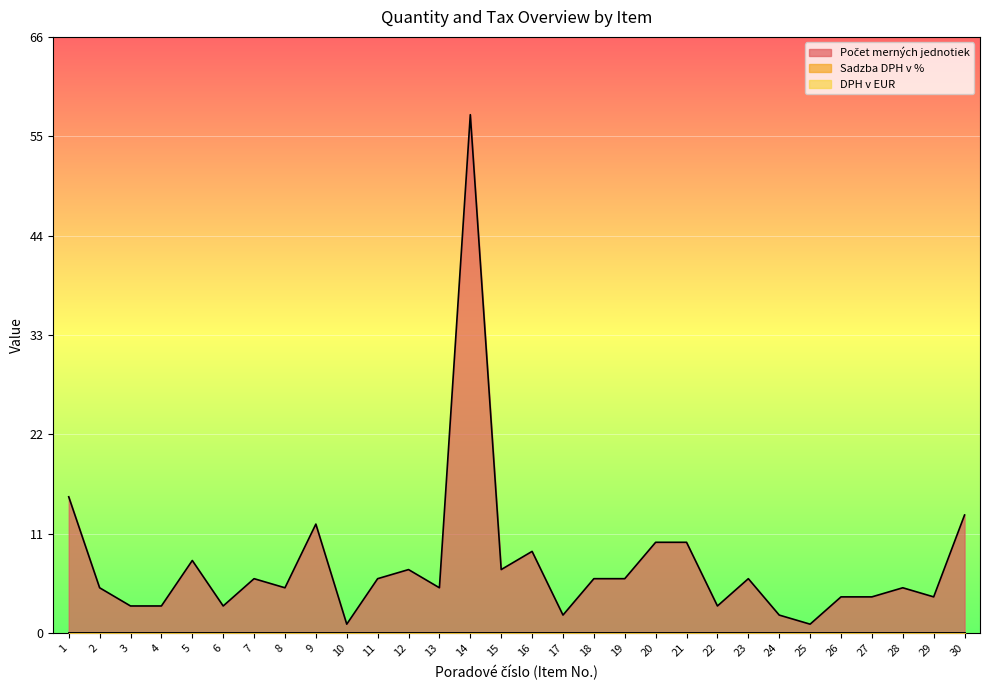

List the labels in order of Sadzba DPH v % value, largest first.

1, 2, 3, 4, 5, 6, 7, 8, 9, 10, 11, 12, 13, 14, 15, 16, 17, 18, 19, 20, 21, 22, 23, 24, 25, 26, 27, 28, 29, 30